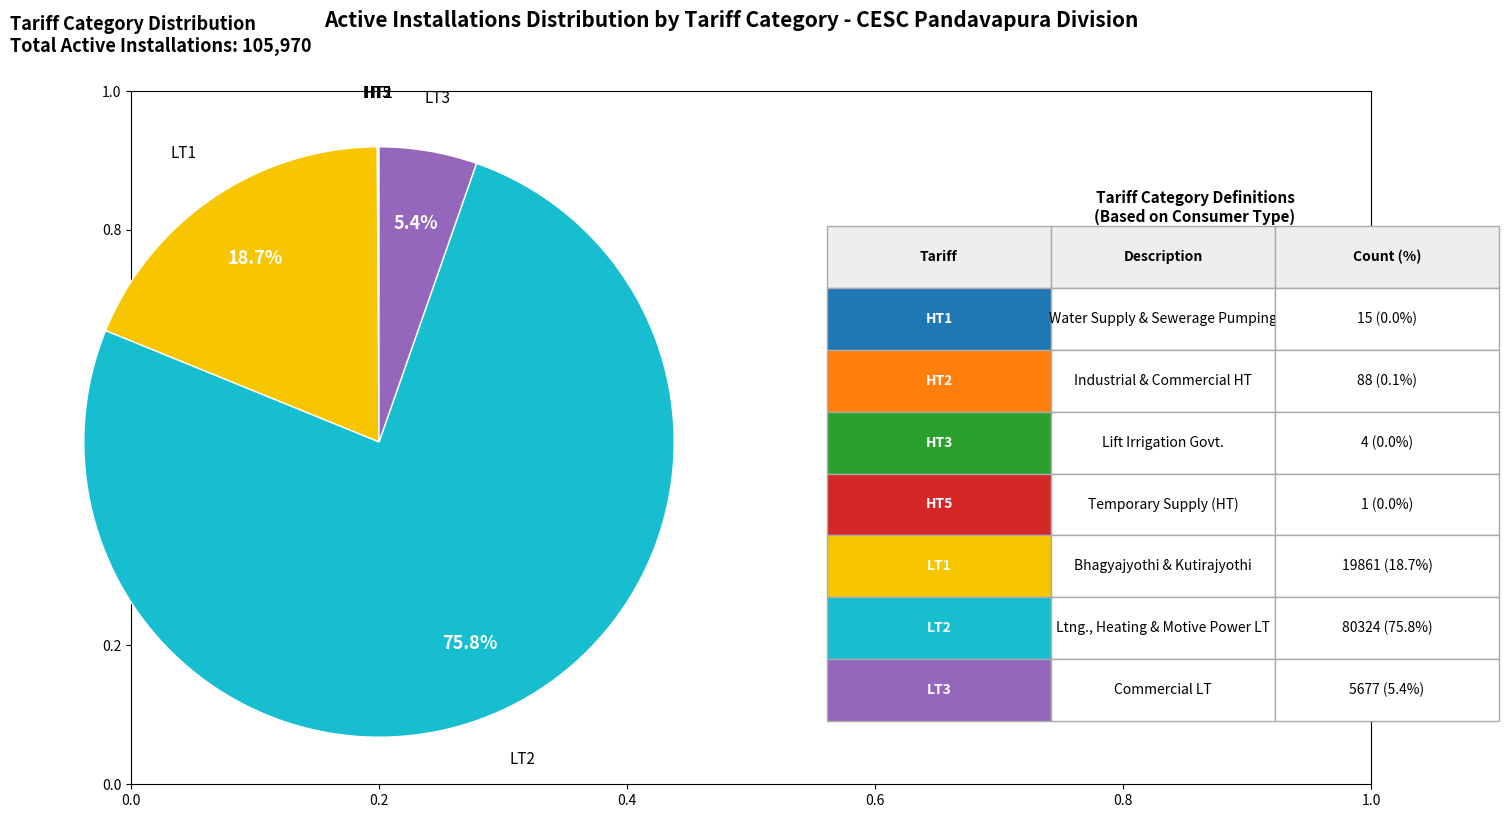

Combined, what portion of the pie is LT2 and LT1?

94.5%